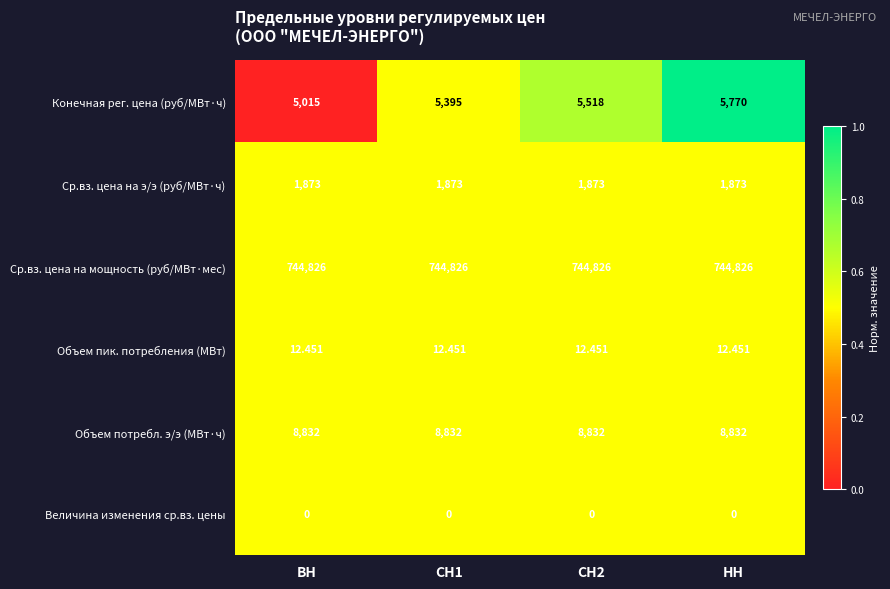

List the series in order of their peak value, highest first.

Ср.вз. цена на мощность (руб/МВт·мес), Объем потребл. э/э (МВт·ч), Конечная рег. цена (руб/МВт·ч), Ср.вз. цена на э/э (руб/МВт·ч), Объем пик. потребления (МВт), Величина изменения ср.вз. цены